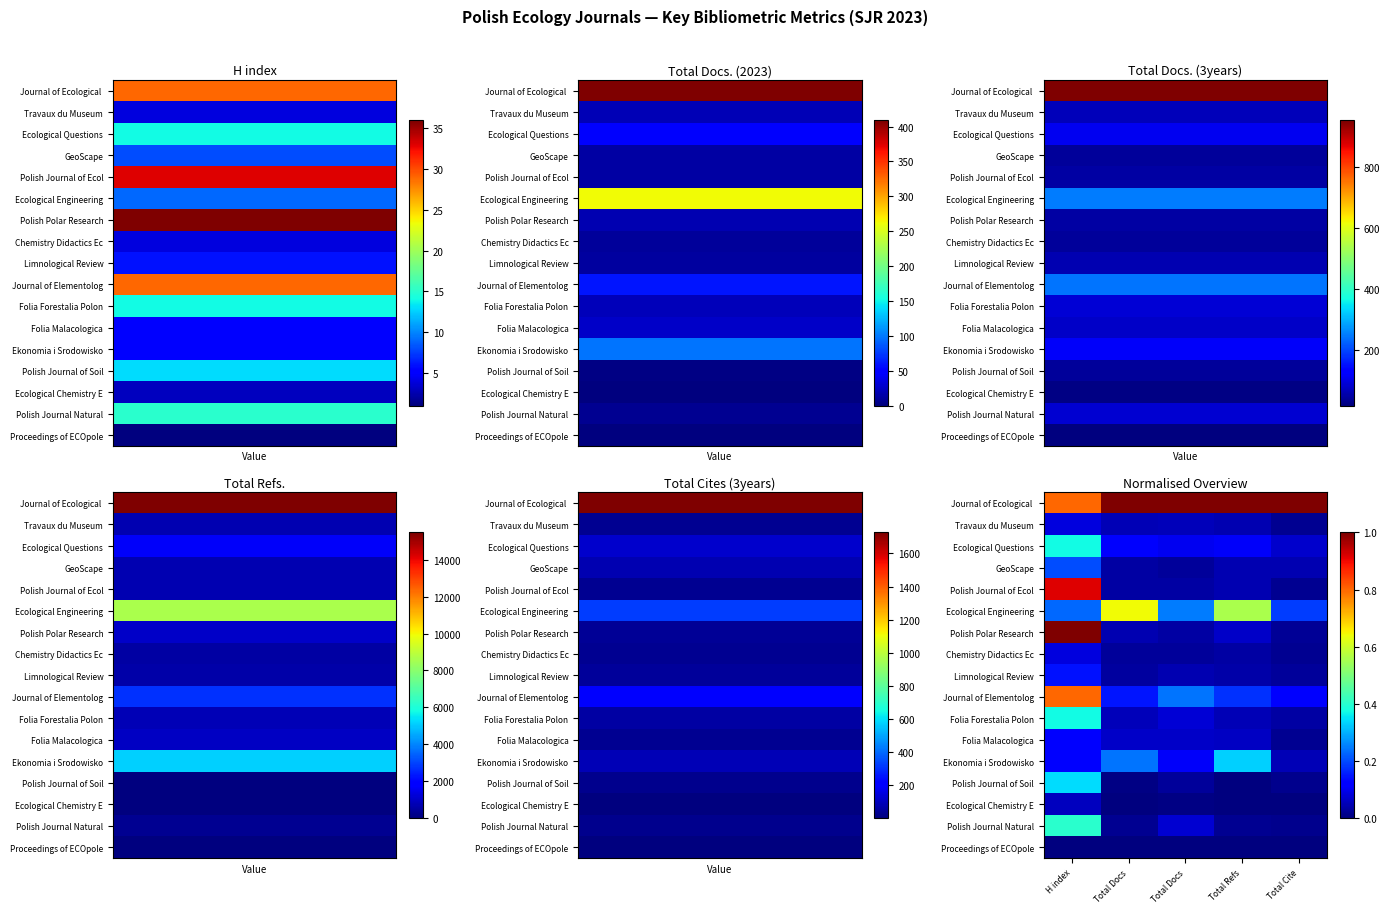

What is the total value across all series at Total Cite?

1.7